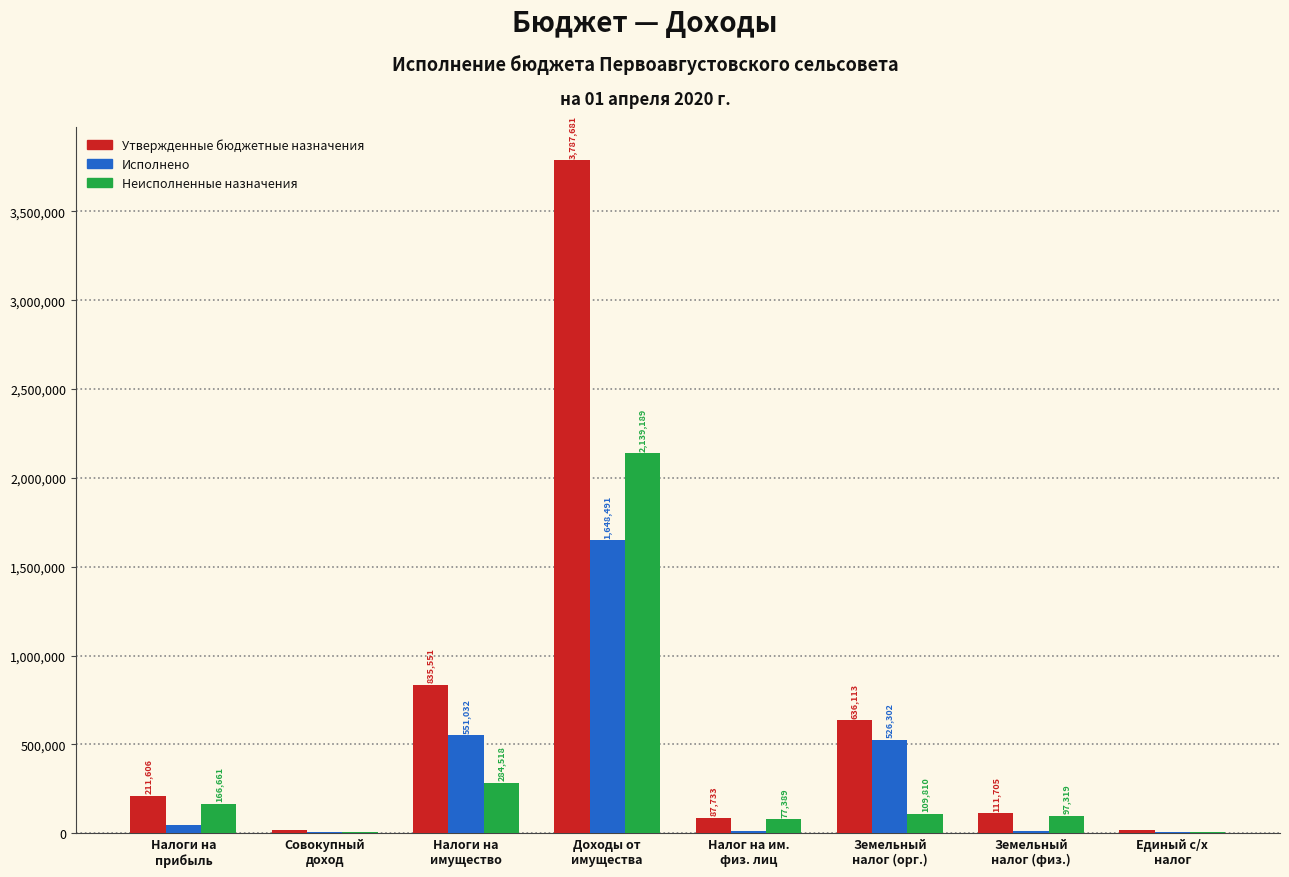

What is the sum of all Утвержденные бюджетные назначения values?

5704487.0